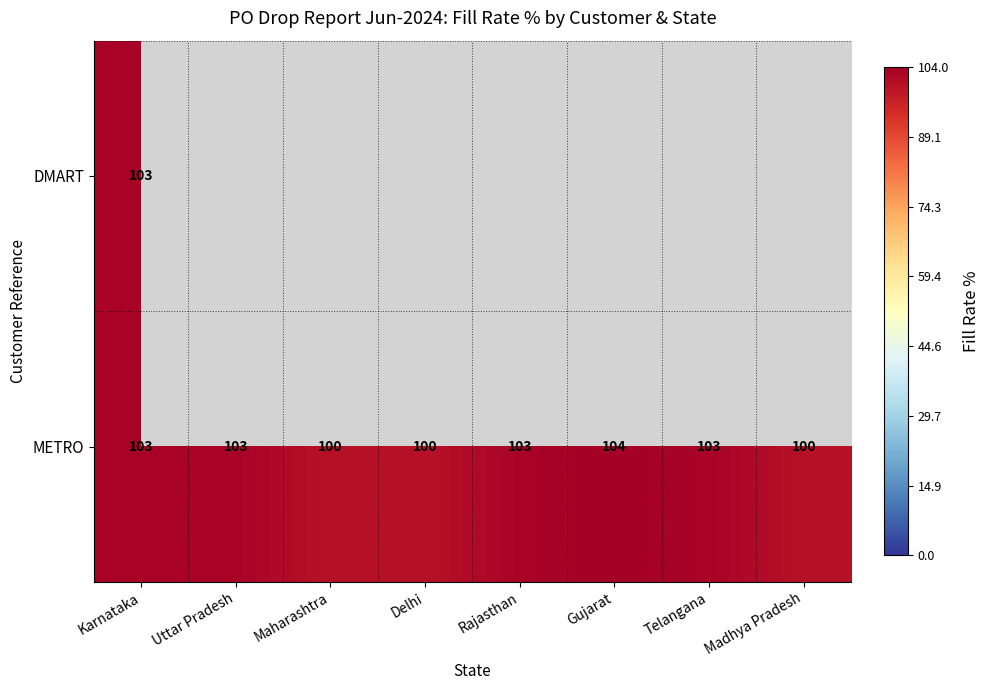

What is the approximate value of METRO at Telangana?

103